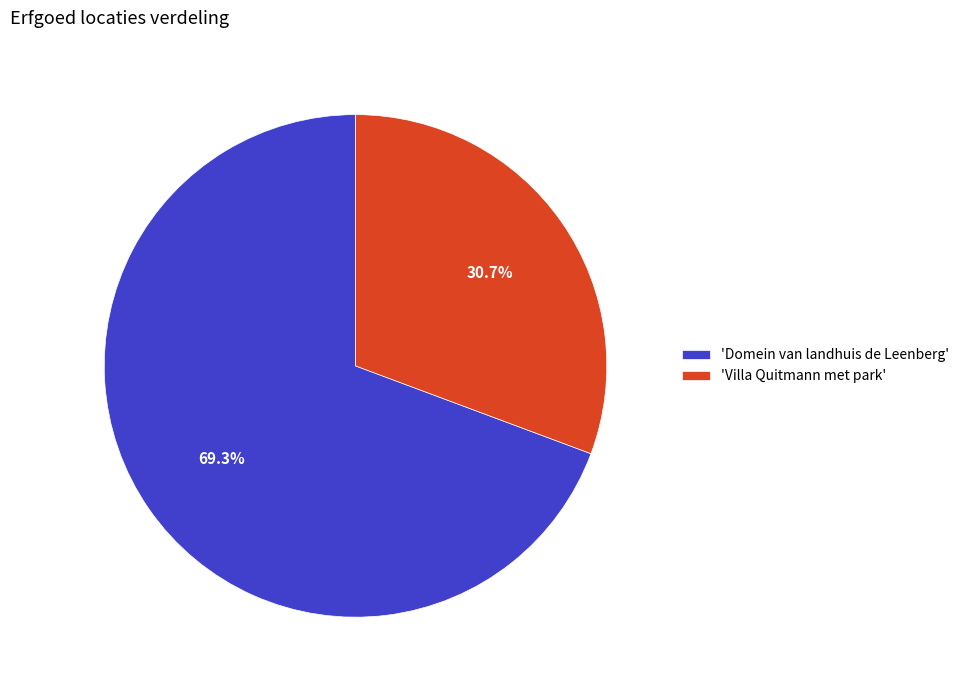

What is the ratio of the value at 'Domein van landhuis de Leenberg' to the value at 'Villa Quitmann met park'?

2.3